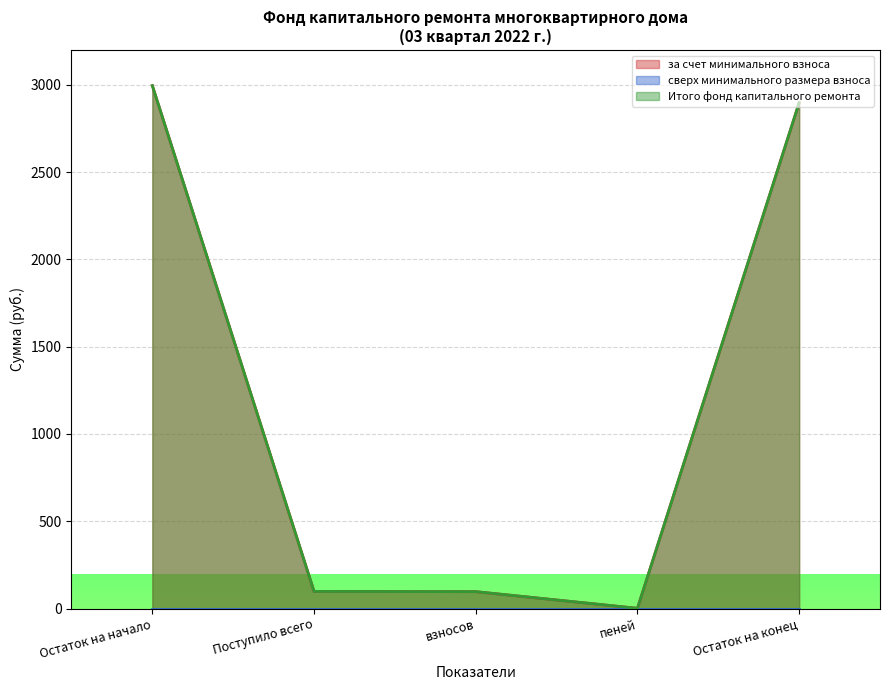

At how many categories does at least one series exceed 2864?

2